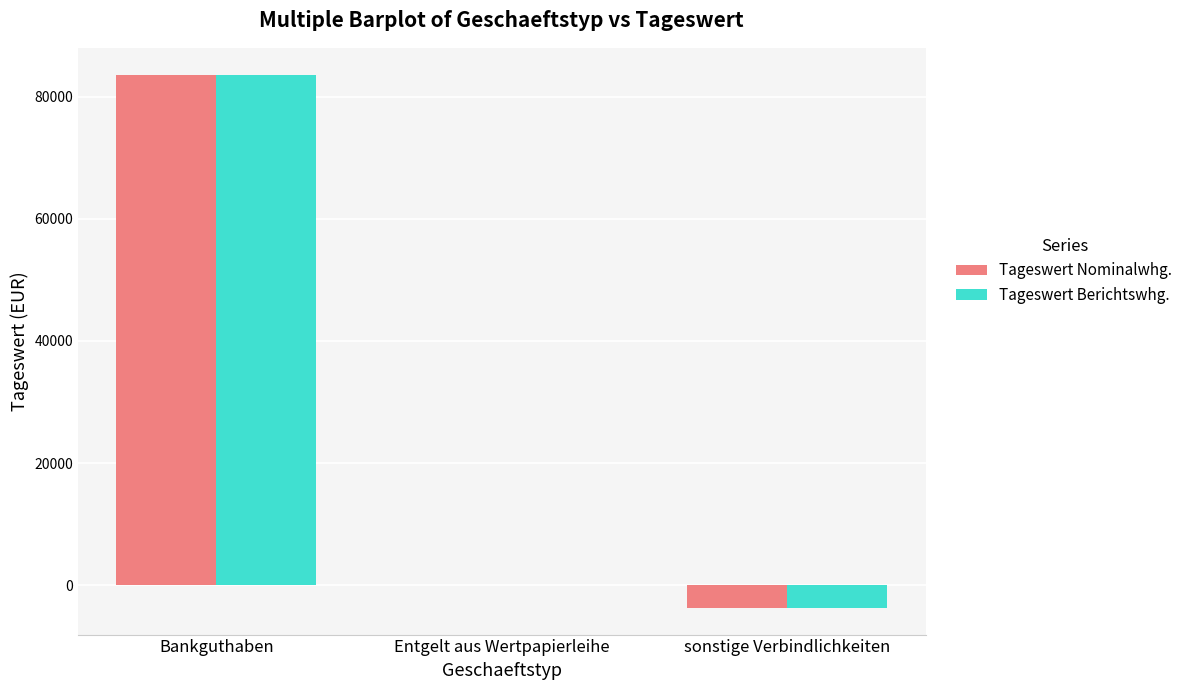

The value of Tageswert Nominalwhg. at Entgelt aus Wertpapierleihe is 87.2. True or false?

True